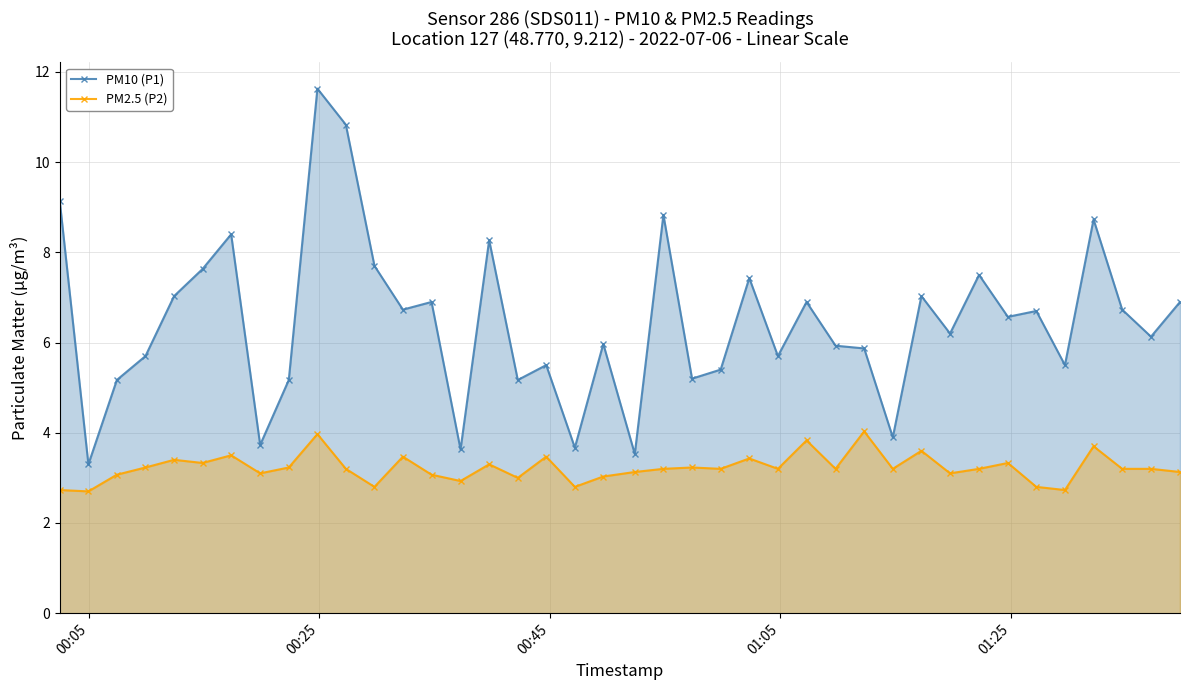

How many values in the PM2.5 (P2) series are below 3?

7